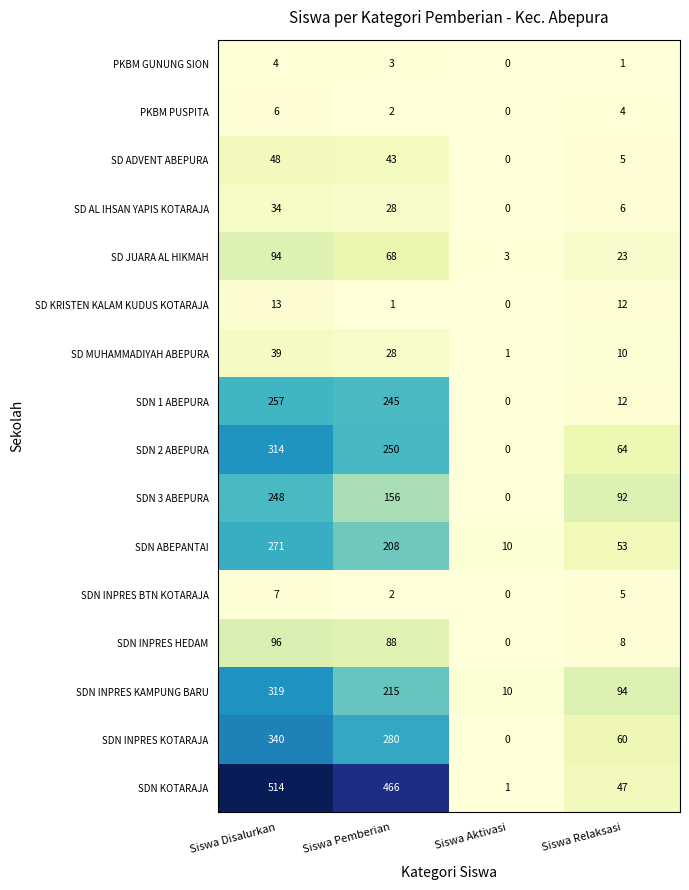

At which label is SD MUHAMMADIYAH ABEPURA closest to 20?

Siswa Pemberian